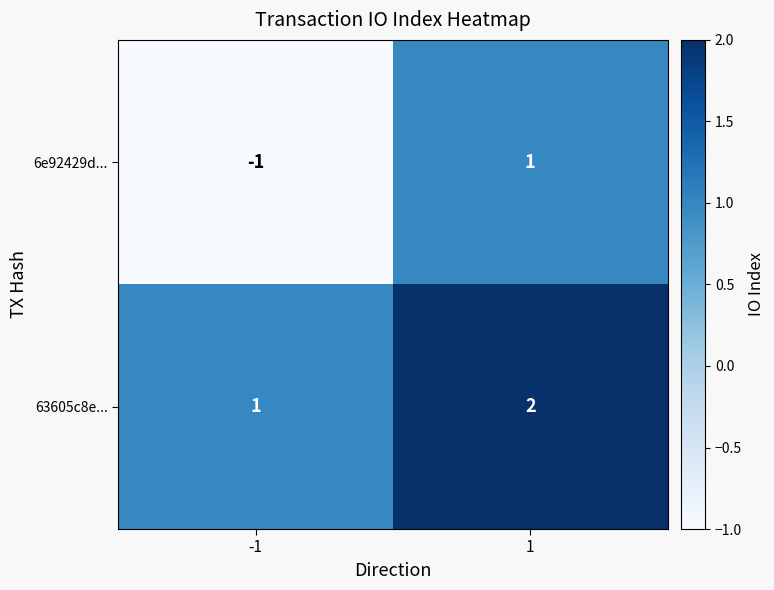

The value of 6e92429d... at -1 is -1. True or false?

True